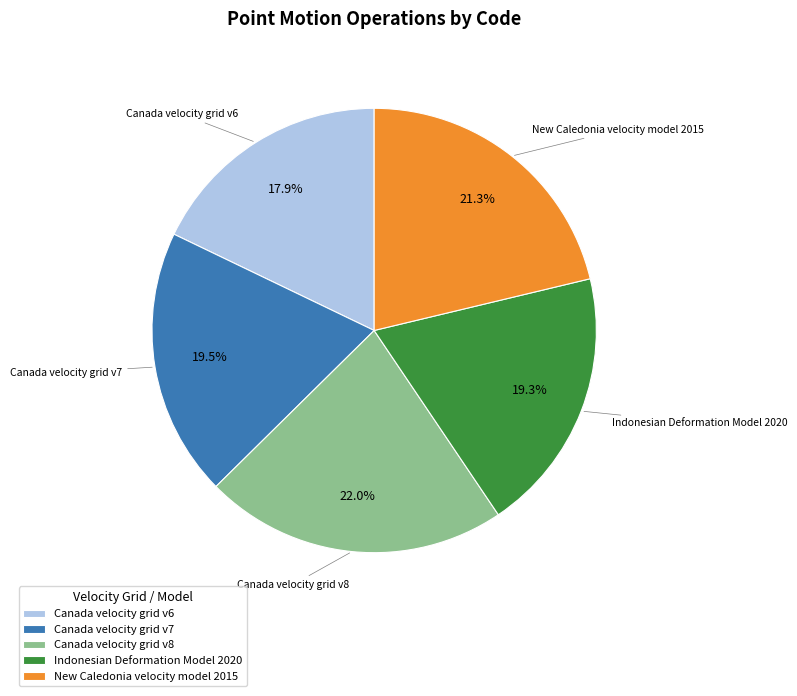

How many slices are in this pie chart?

5